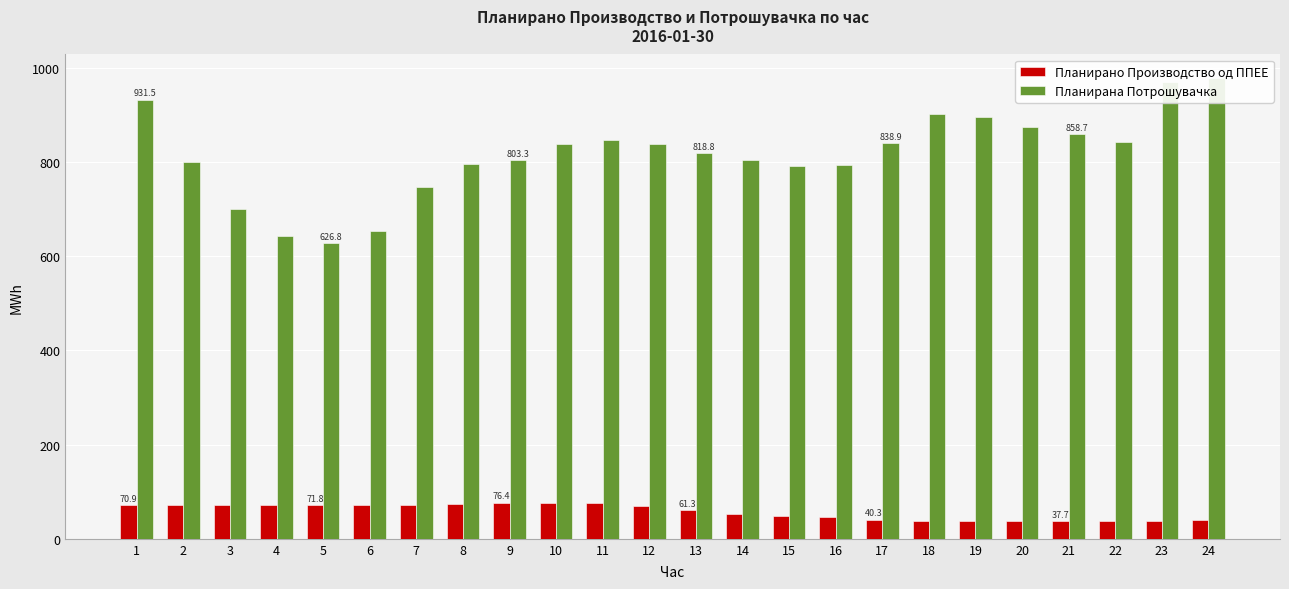

Which series has the largest total across all categories?

Планирана Потрошувачка